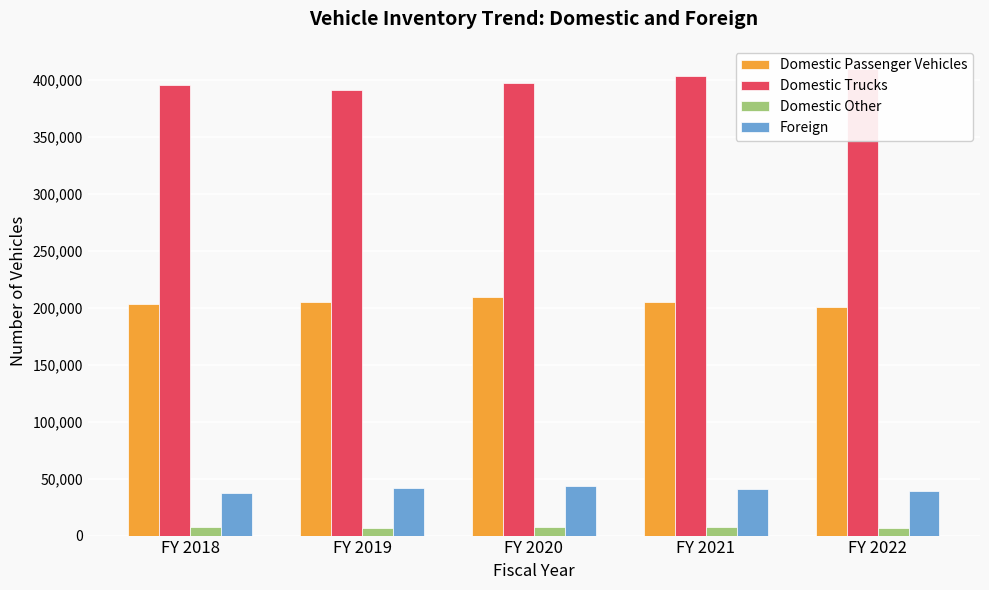

Between FY 2020 and FY 2022, which is larger?

FY 2020